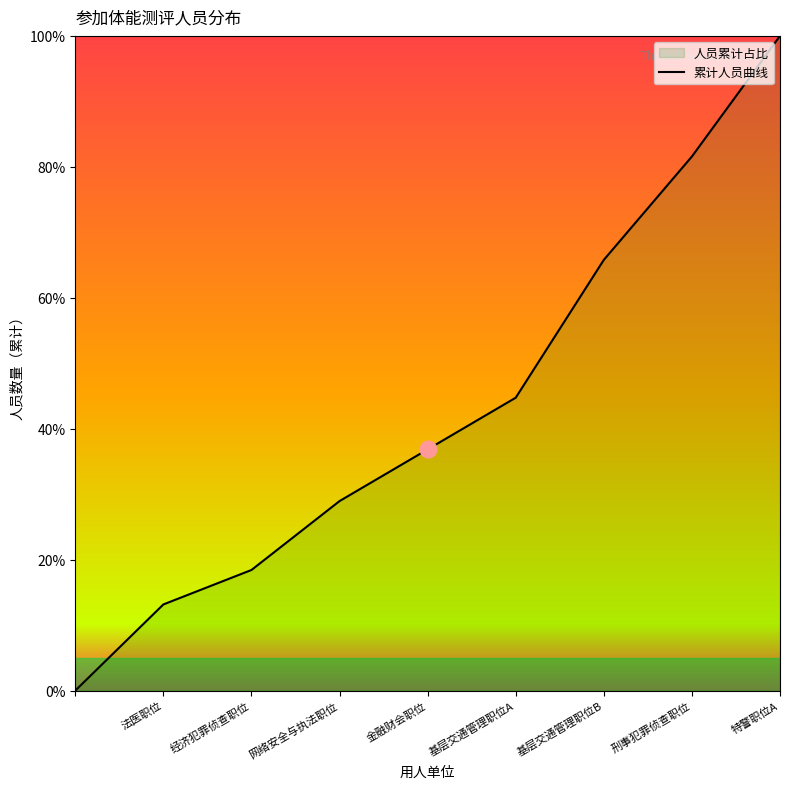

What is the difference between the values at 基层交通管理职位B and 网络安全与执法职位?

36.8